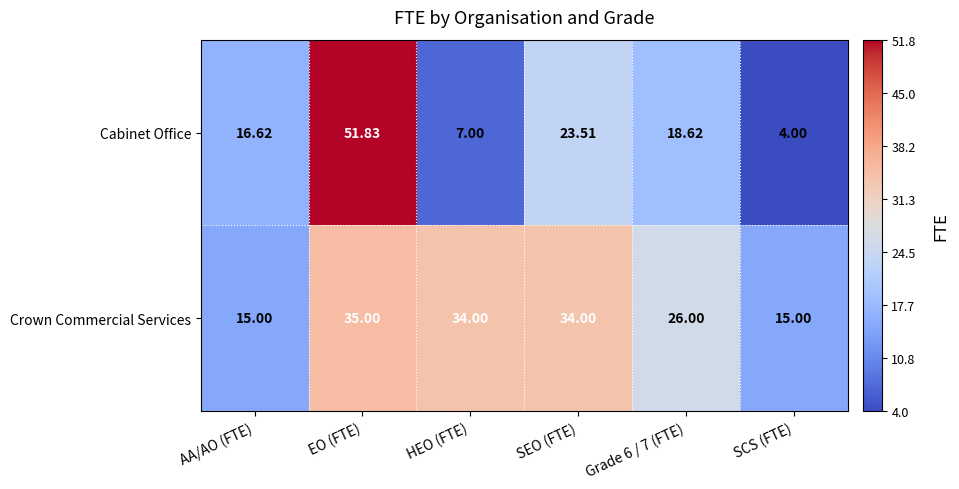

What is the spread (max minus min) of values at SEO (FTE)?

10.5